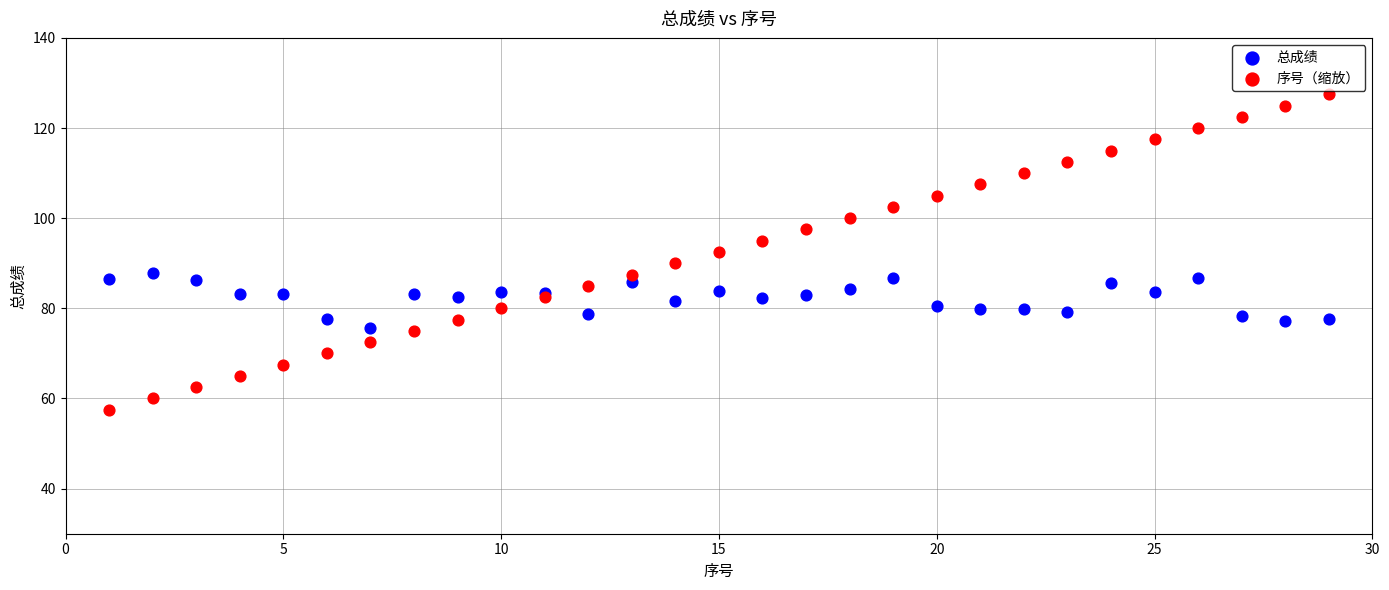

Which series contains the highest Y value?

序号（缩放）